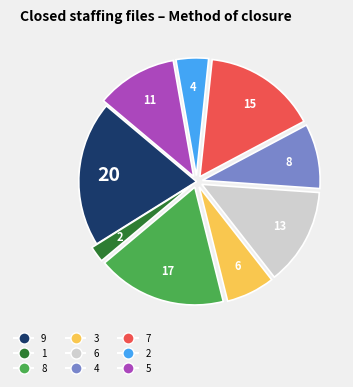

The 4 slice represents 9% of the pie. True or false?

True